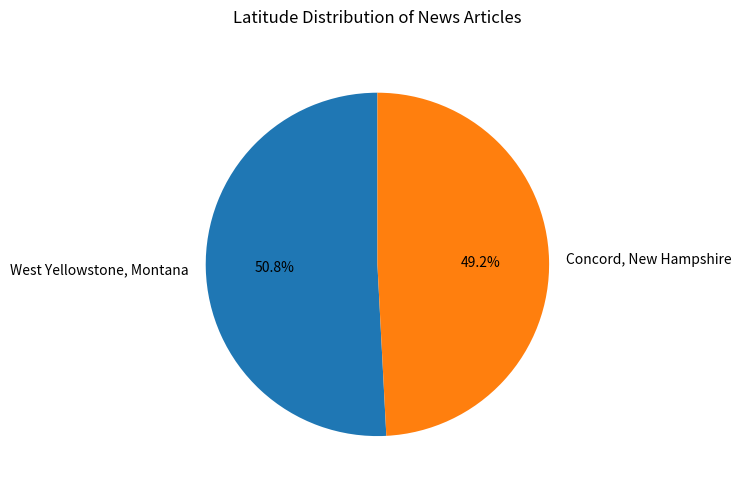

How much of the chart is everything except Concord, New Hampshire?

50.8%